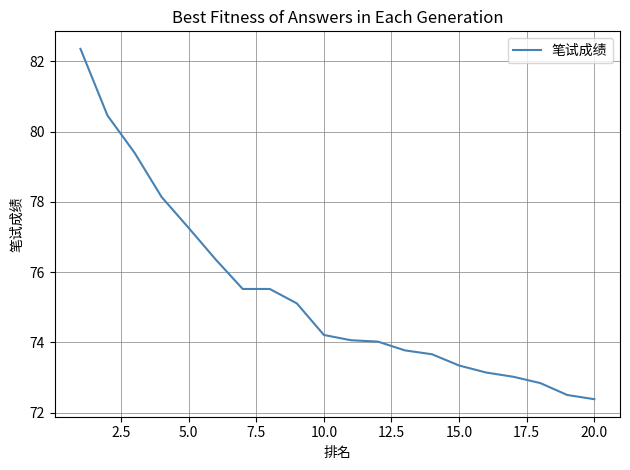

What is the smallest value displayed?

72.4